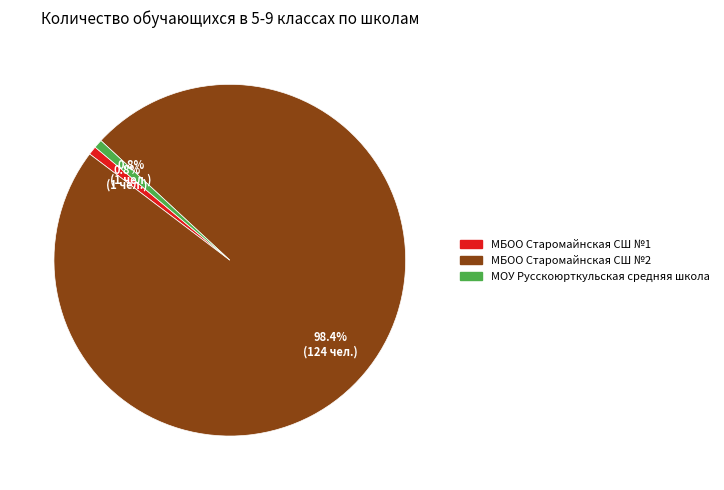

To the nearest percent, what is the average slice percentage?

33%